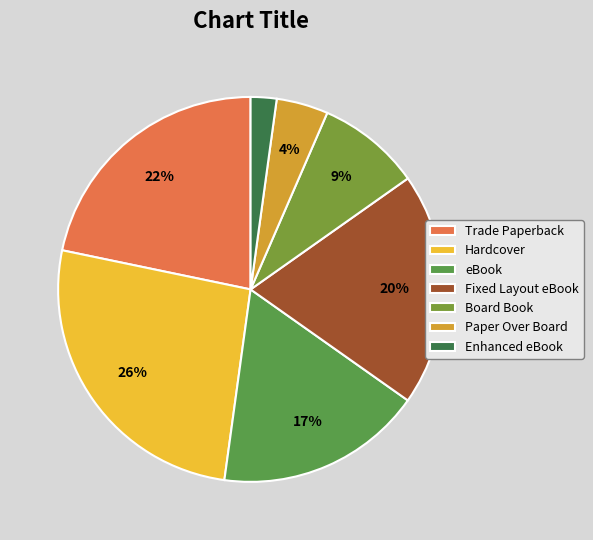

Between eBook and Fixed Layout eBook, which is larger?

Fixed Layout eBook